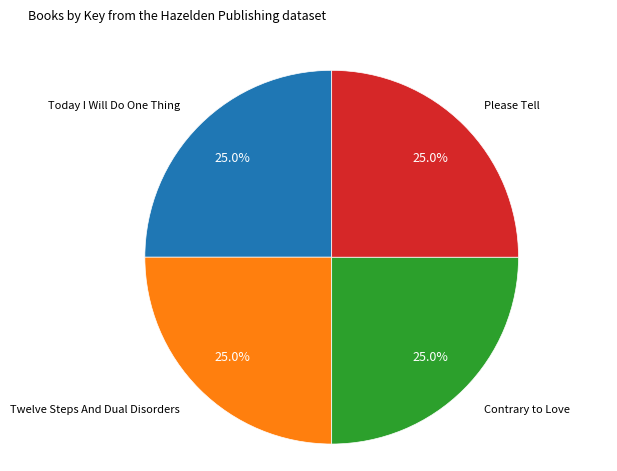

Does any single category account for the majority?

No